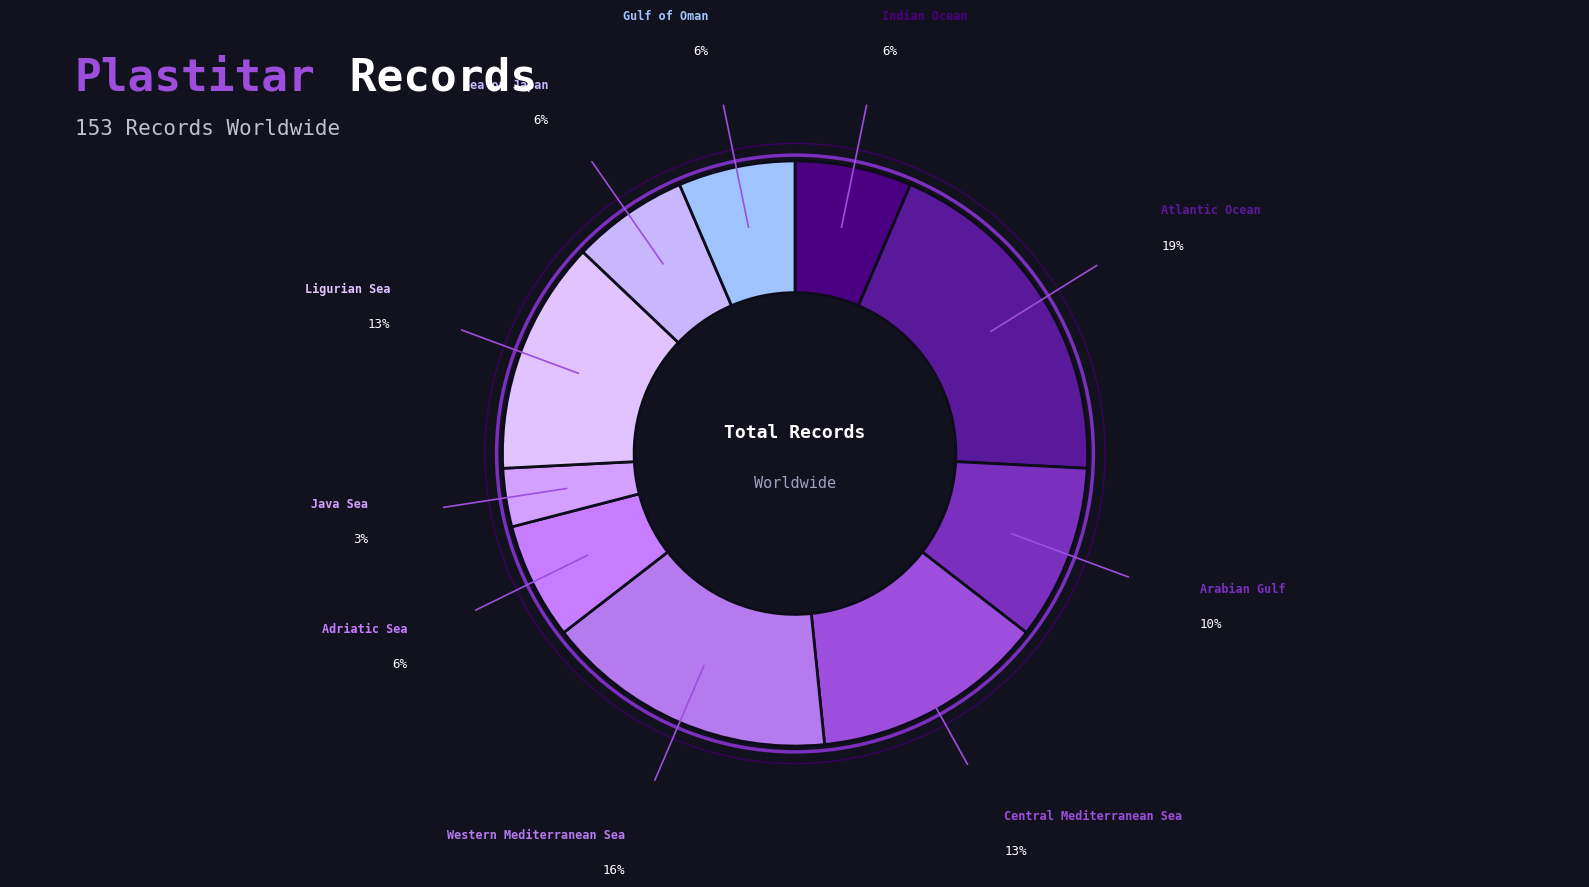

Is the sum of Java Sea and Sea of Japan greater than half?

No